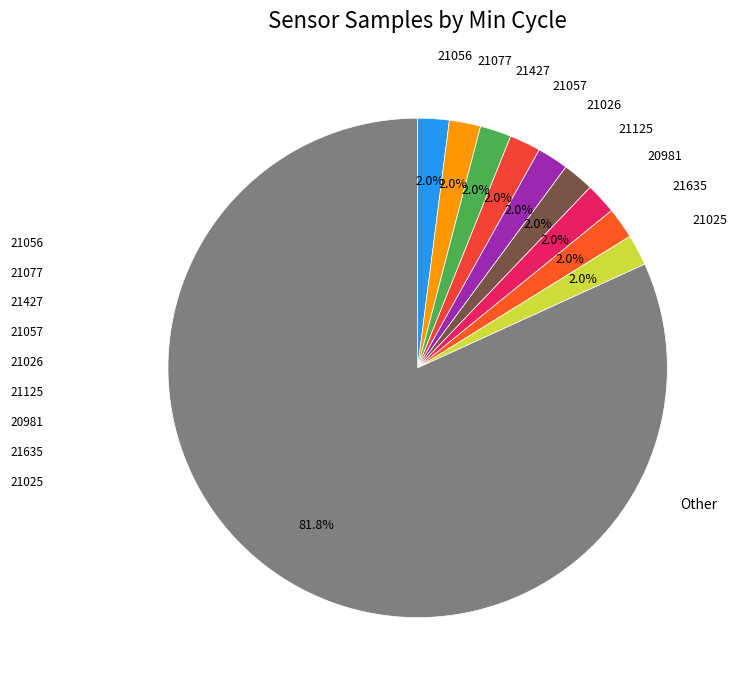

How many slices are in this pie chart?

10